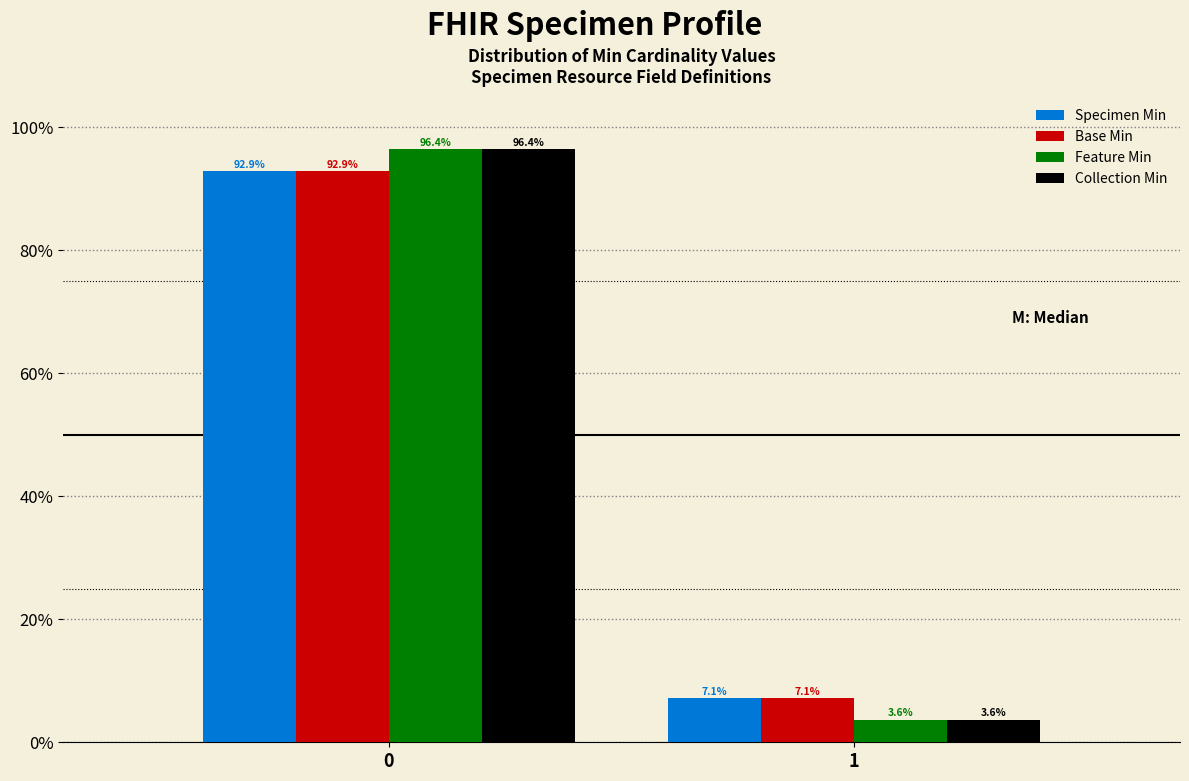

Reading right to left, list all the values displayed in this chart.

Specimen Min: 1=7.1	0=92.9
Base Min: 1=7.1	0=92.9
Feature Min: 1=3.6	0=96.4
Collection Min: 1=3.6	0=96.4